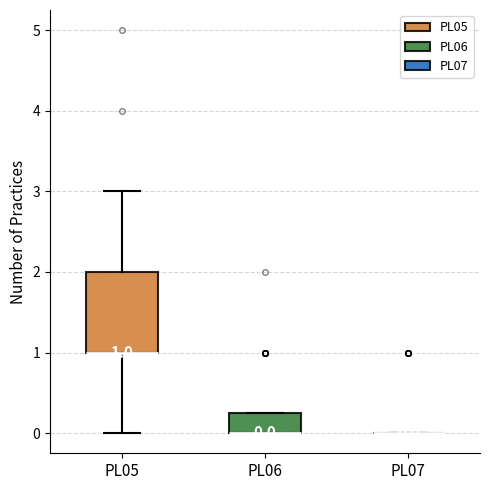

Comparing the boxes themselves (not the whiskers), which one is the tallest?

PL05